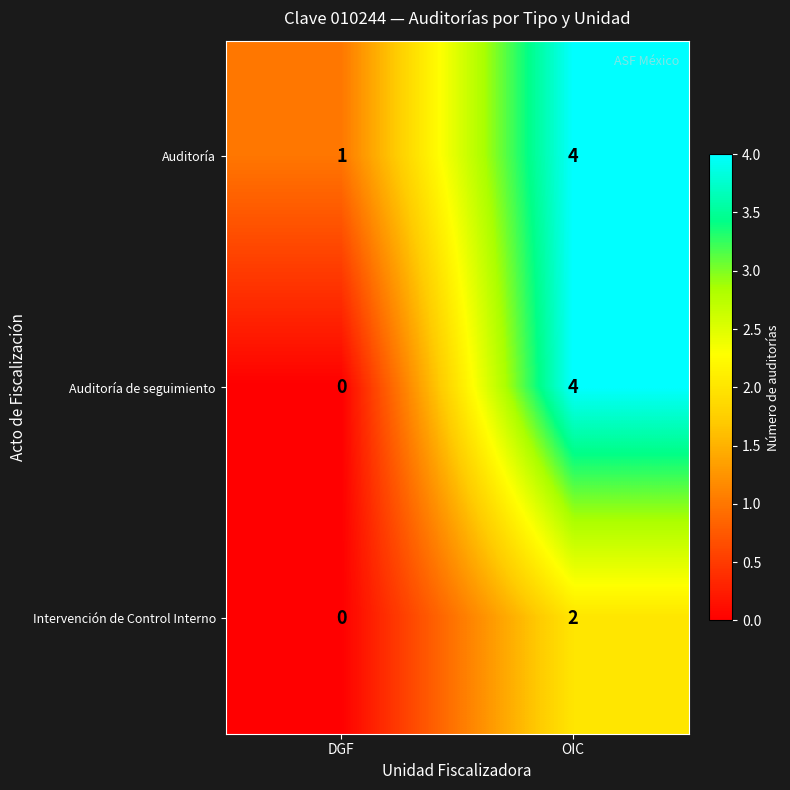

Which series has the largest range (max minus min)?

row_1